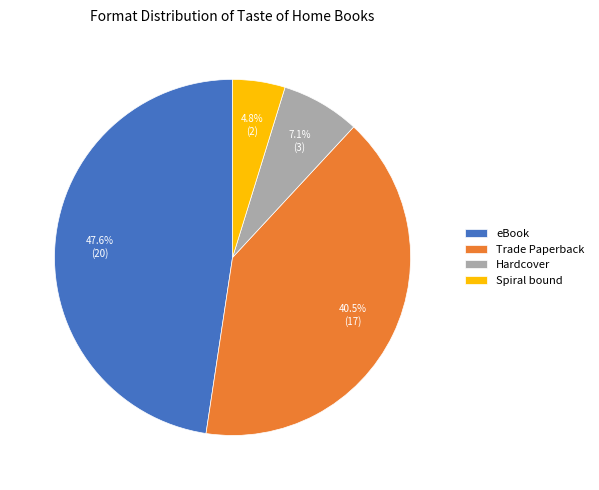

To the nearest percent, what is the difference between the eBook and Hardcover slice percentages?

40%